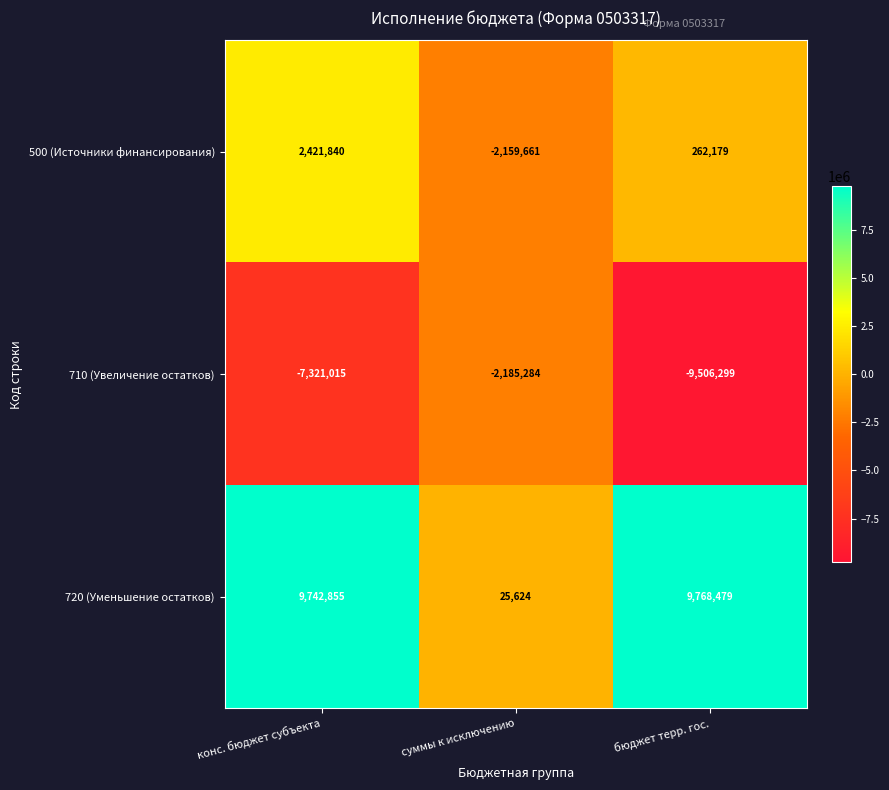

Count the number of data series in this chart.

3